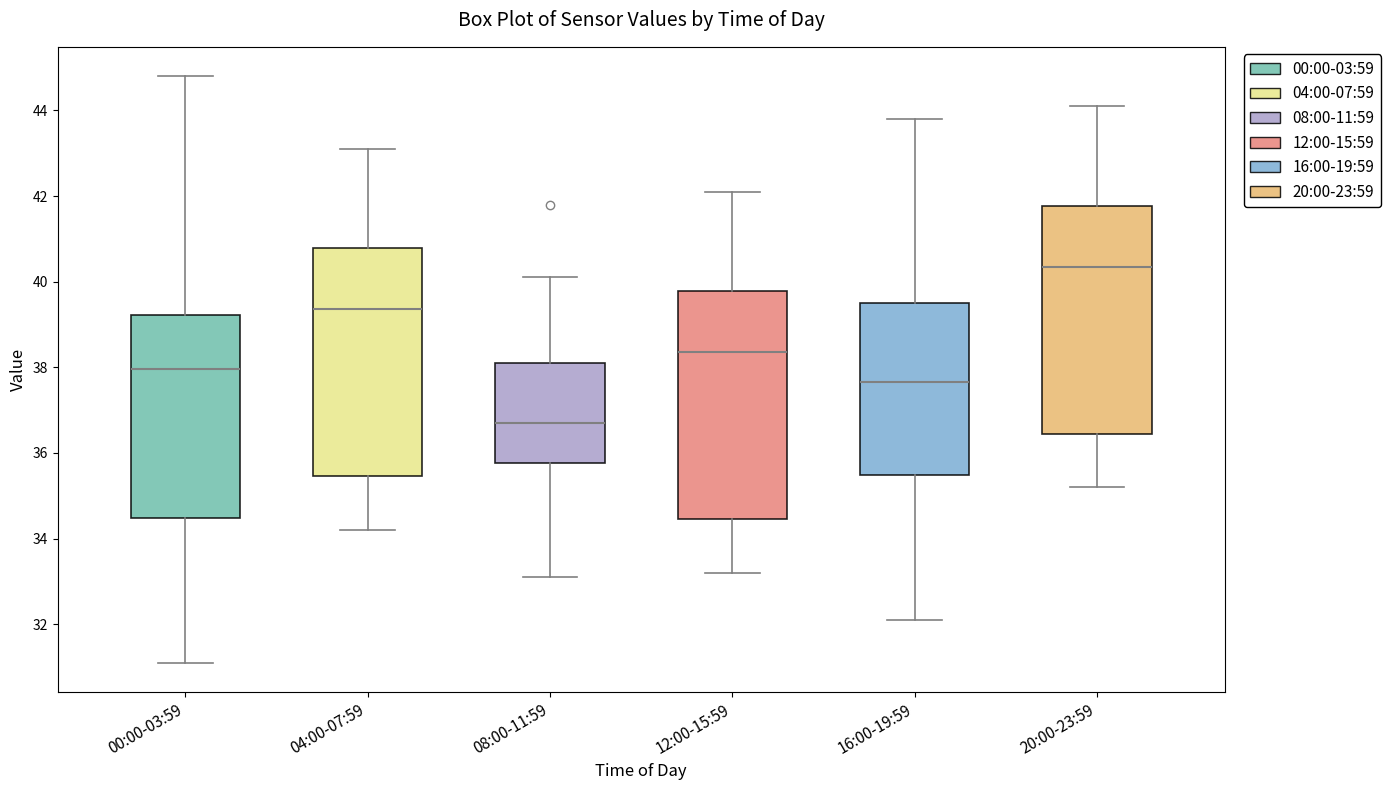

Reading left to right, read every box against the y-axis: the position of its median line, the range the box covers, and the ends of its whiskers. The values are not printed on the chart, so give them approximately, as read against the axis.

00:00-03:59: median 38.0, box 34.4 to 39.2, whiskers 31.2 to 44.8
04:00-07:59: median 39.4, box 35.4 to 40.8, whiskers 34.2 to 43.2
08:00-11:59: median 36.8, box 35.8 to 38.2, whiskers 33.2 to 40.2
12:00-15:59: median 38.4, box 34.4 to 39.8, whiskers 33.2 to 42.2
16:00-19:59: median 37.6, box 35.4 to 39.6, whiskers 32.2 to 43.8
20:00-23:59: median 40.4, box 36.4 to 41.8, whiskers 35.2 to 44.2